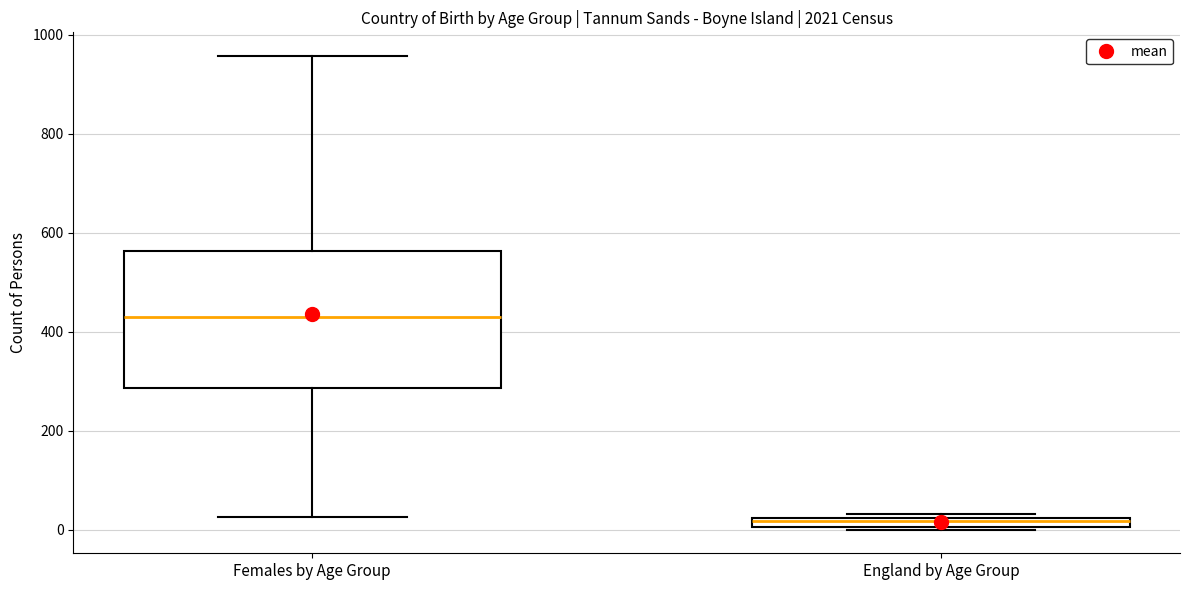

Which box has the lowest median line?

England by Age Group